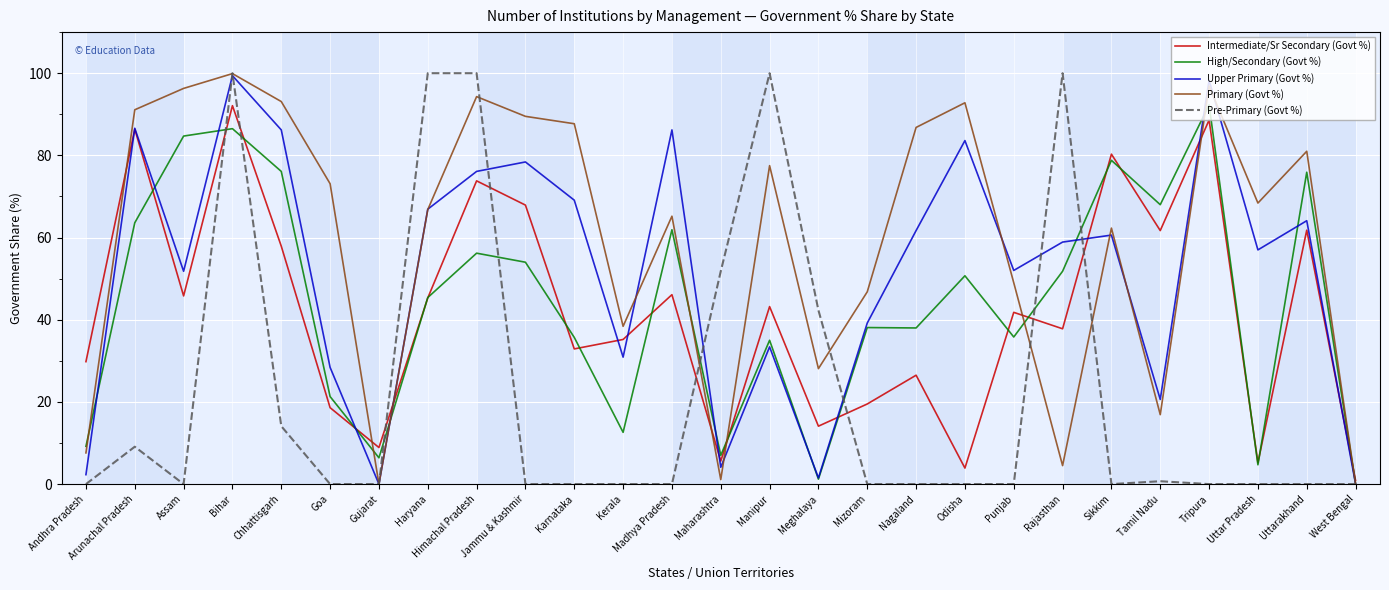

True or false: Pre-Primary (Govt %) and Upper Primary (Govt %) intersect in this chart.

True